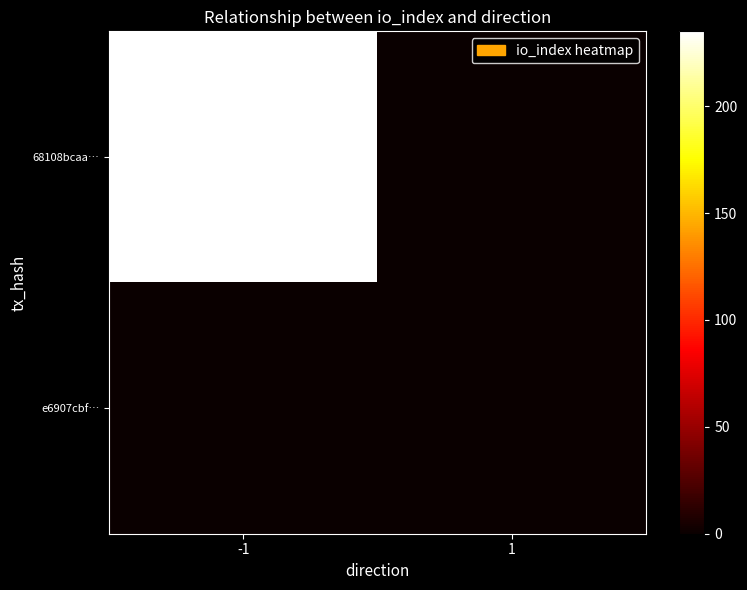

Between -1 and 1, which is larger?

-1